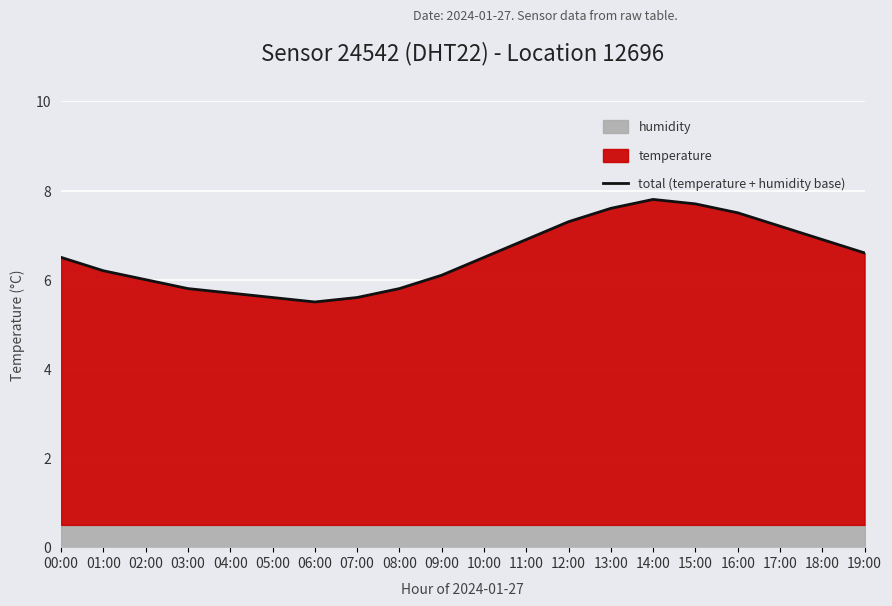

What is the sum of all values?

130.8